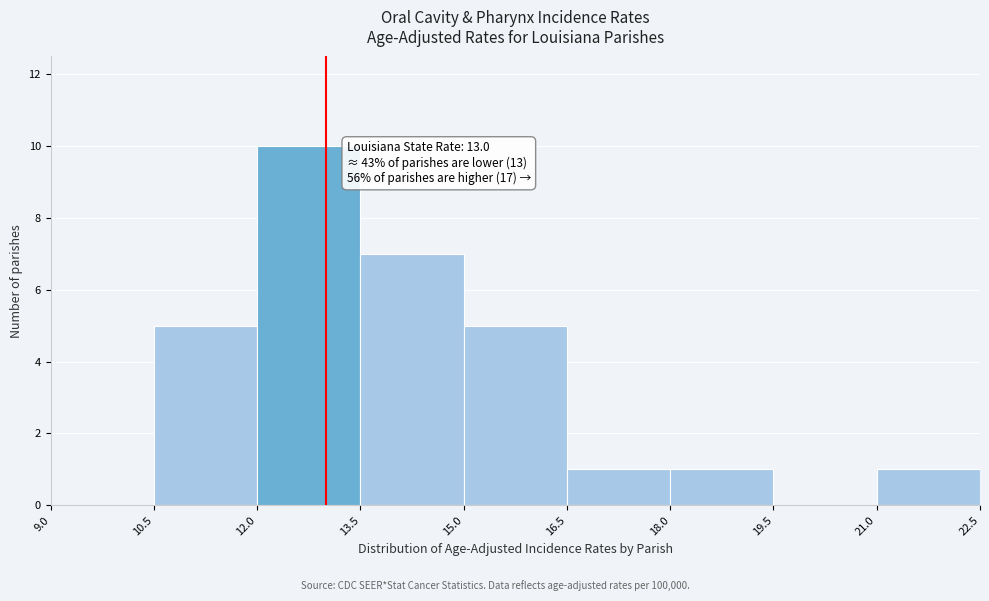

Which range on the x-axis has the tallest bar?

12.0 to 13.5